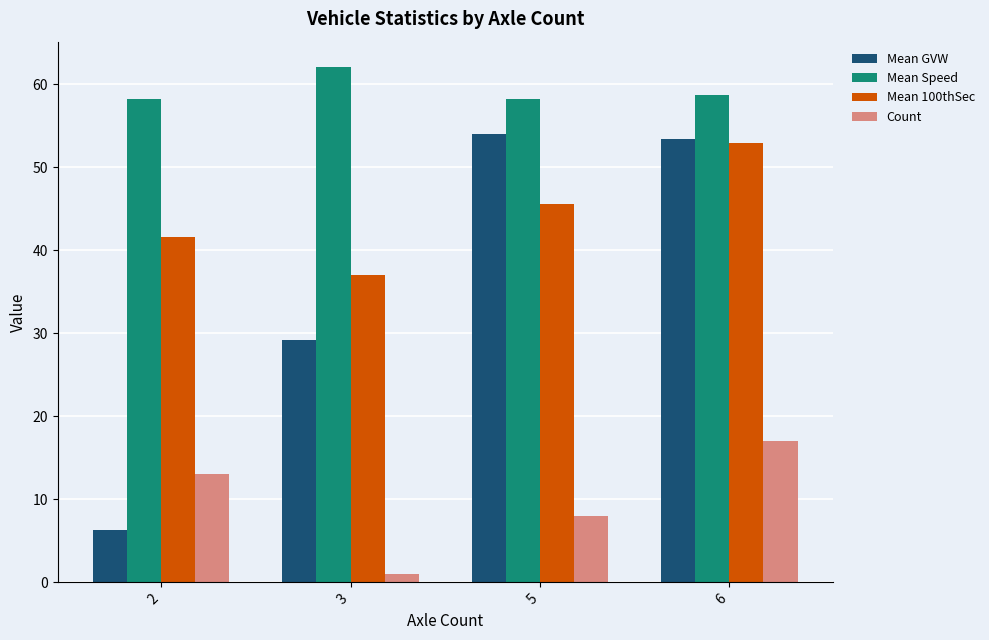

Count the number of categories in the chart.

4